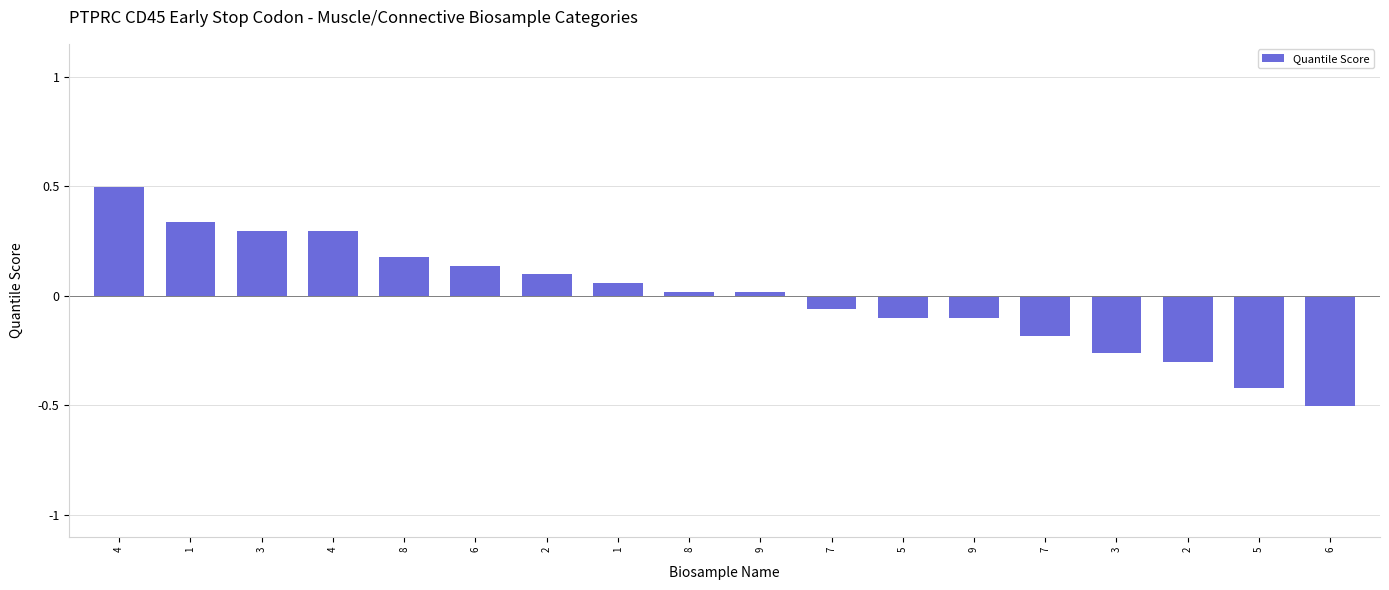

Reading right to left, extract all data points from this chart.

6=-0.5	5=-0.4	2=-0.3	3=-0.3	7=-0.2	9=-0.1	5=-0.1	7=-0.1	9=0.0	8=0.0	1=0.1	2=0.1	6=0.1	8=0.2	4=0.3	3=0.3	1=0.3	4=0.5